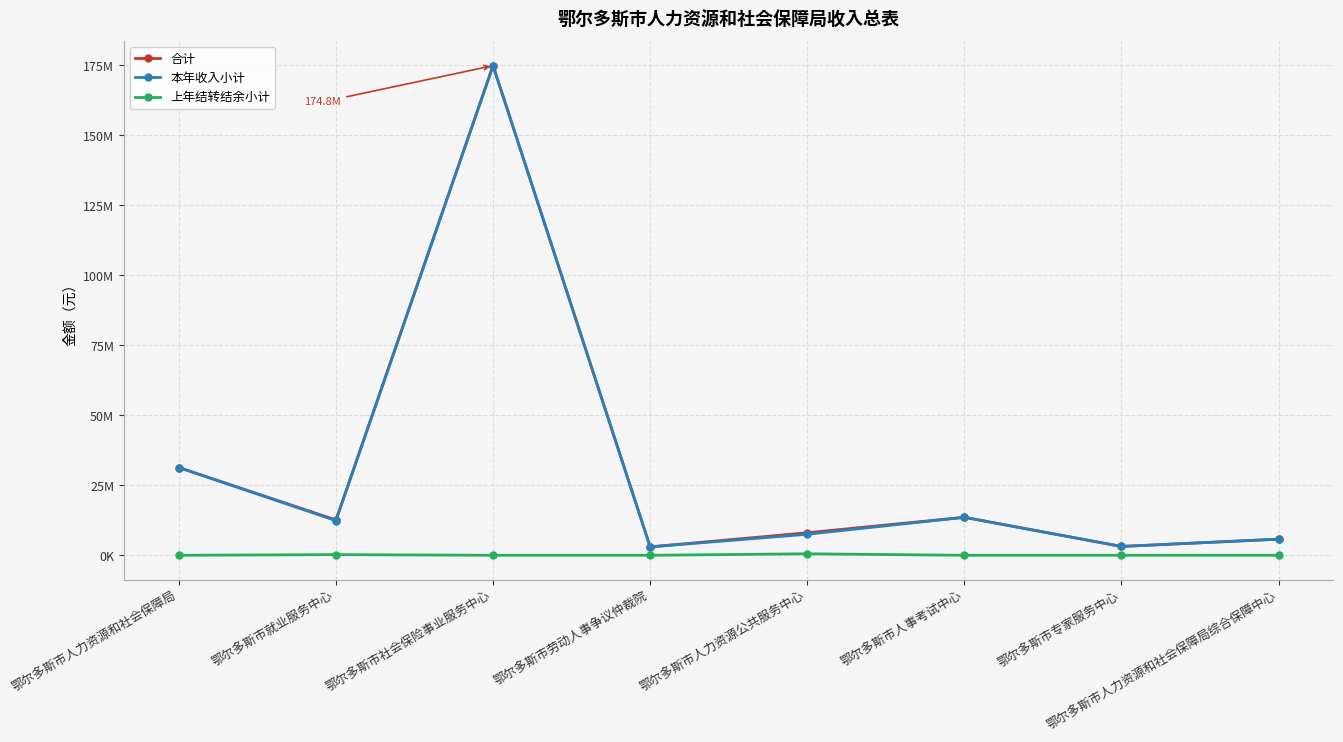

The 本年收入小计 series shows 2611542.2 at 鄂尔多斯市人力资源公共服务中心. True or false?

False